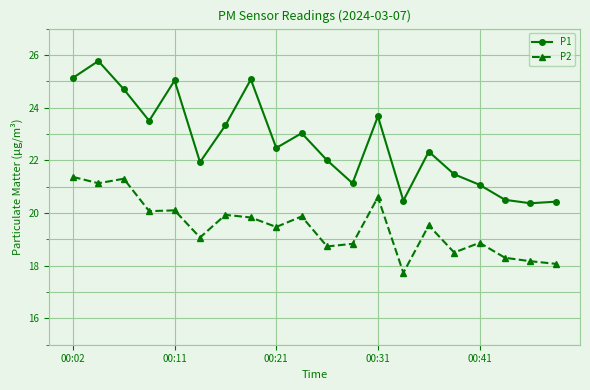

What is the value of the P2 point at the 9th from the left?

19.5